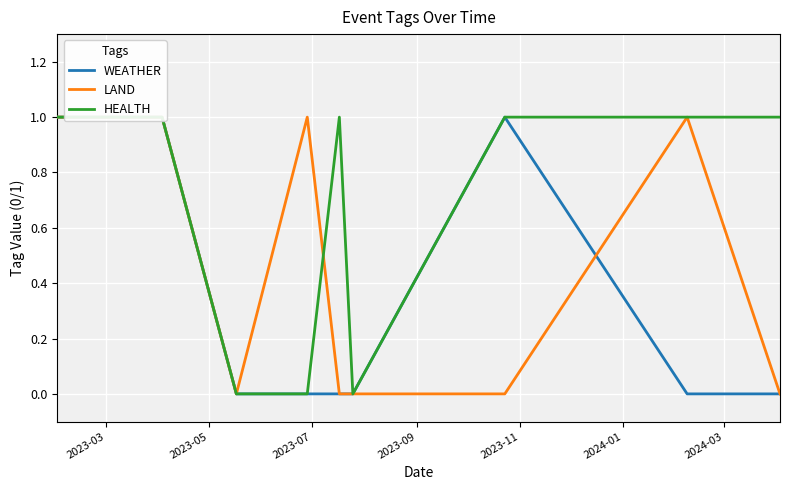

At how many categories does at least one series exceed 0?

7